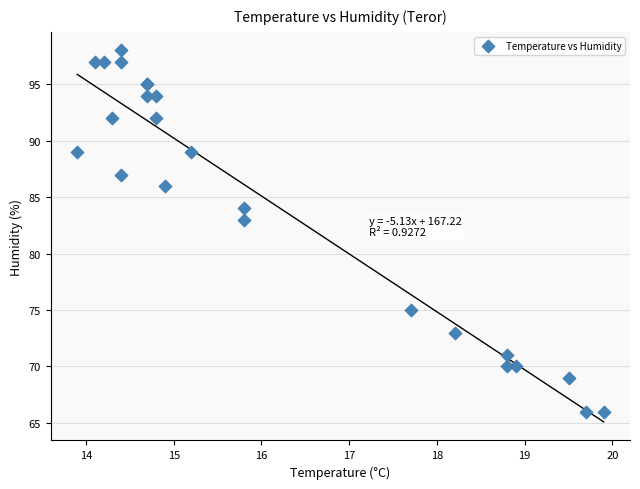

What Y value in the scatter plot is closest to 82?

83